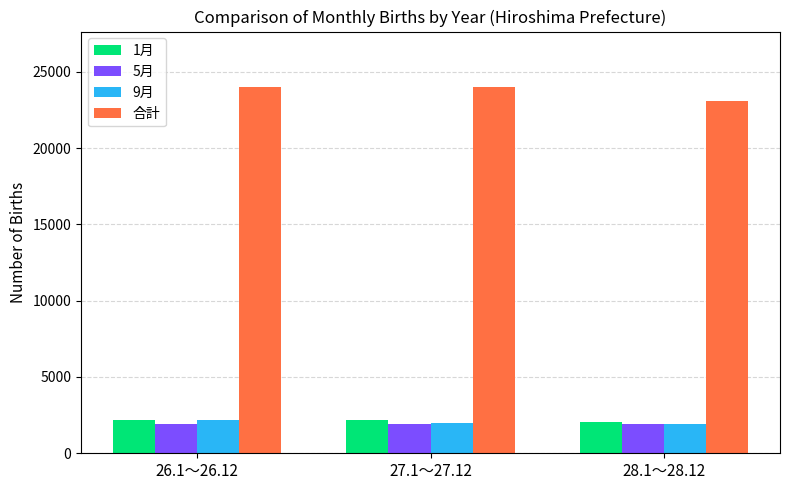

Is the value of 1月 at 27.1～27.12 greater than the value of 合計 at 28.1～28.12?

No